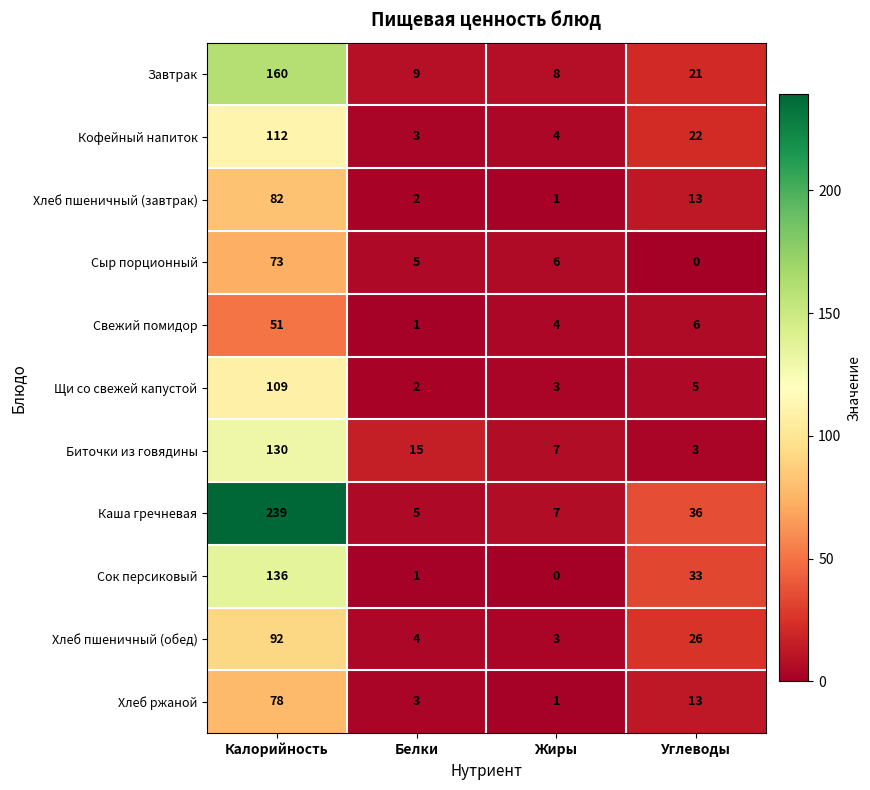

Count the number of data series in this chart.

11